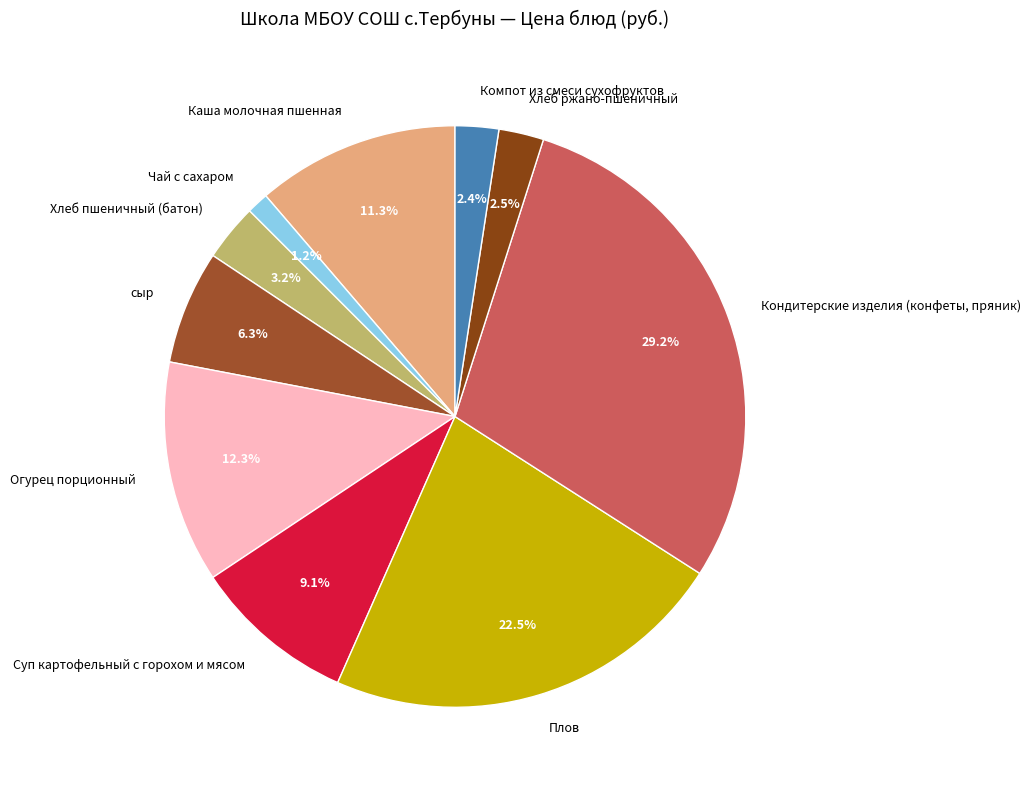

Is it true that Хлеб пшеничный (батон) is 3% of the pie?

True